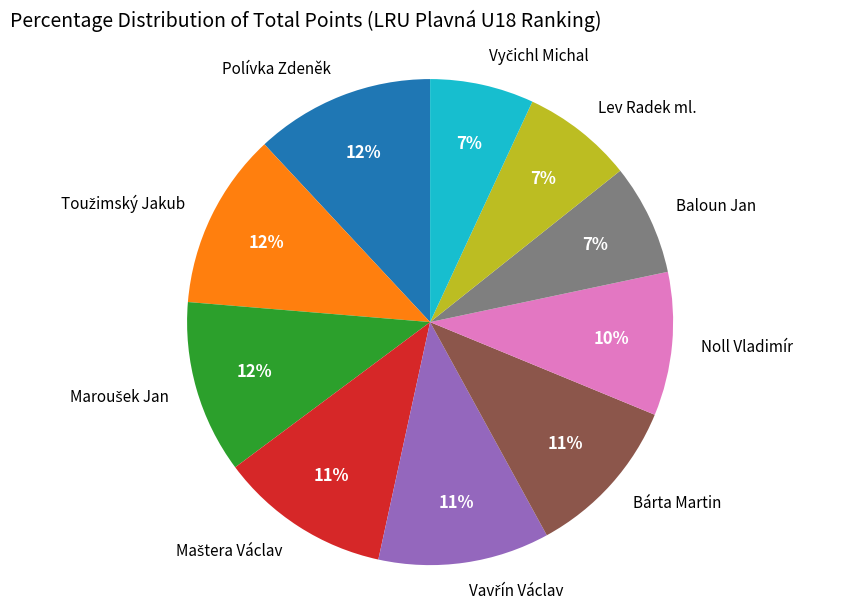

How many slices are in this pie chart?

10